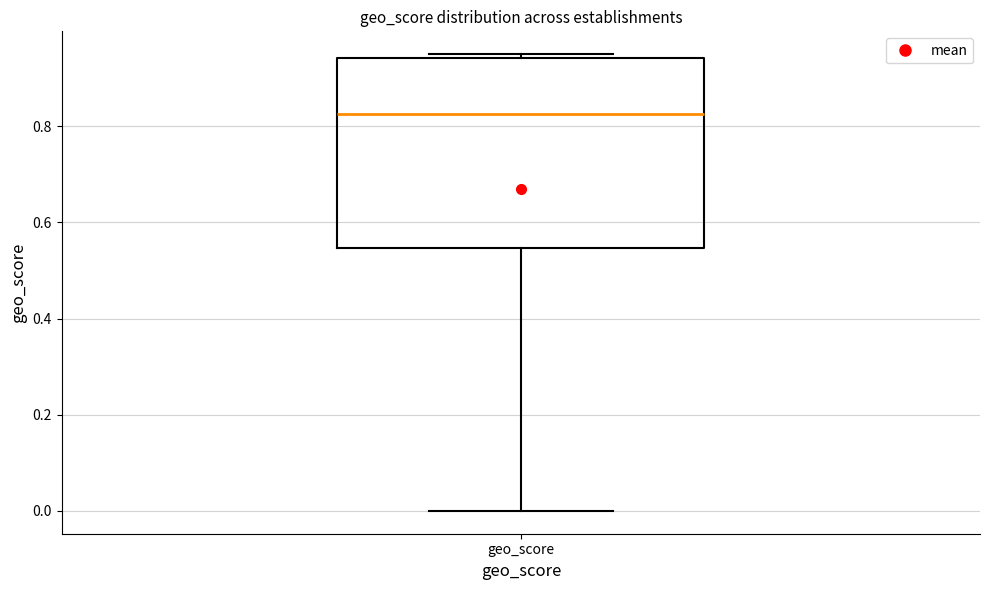

Where does the median line of the box for geo_score sit on the y-axis? The values are not printed on the chart, so give them approximately, as read against the axis.

0.82